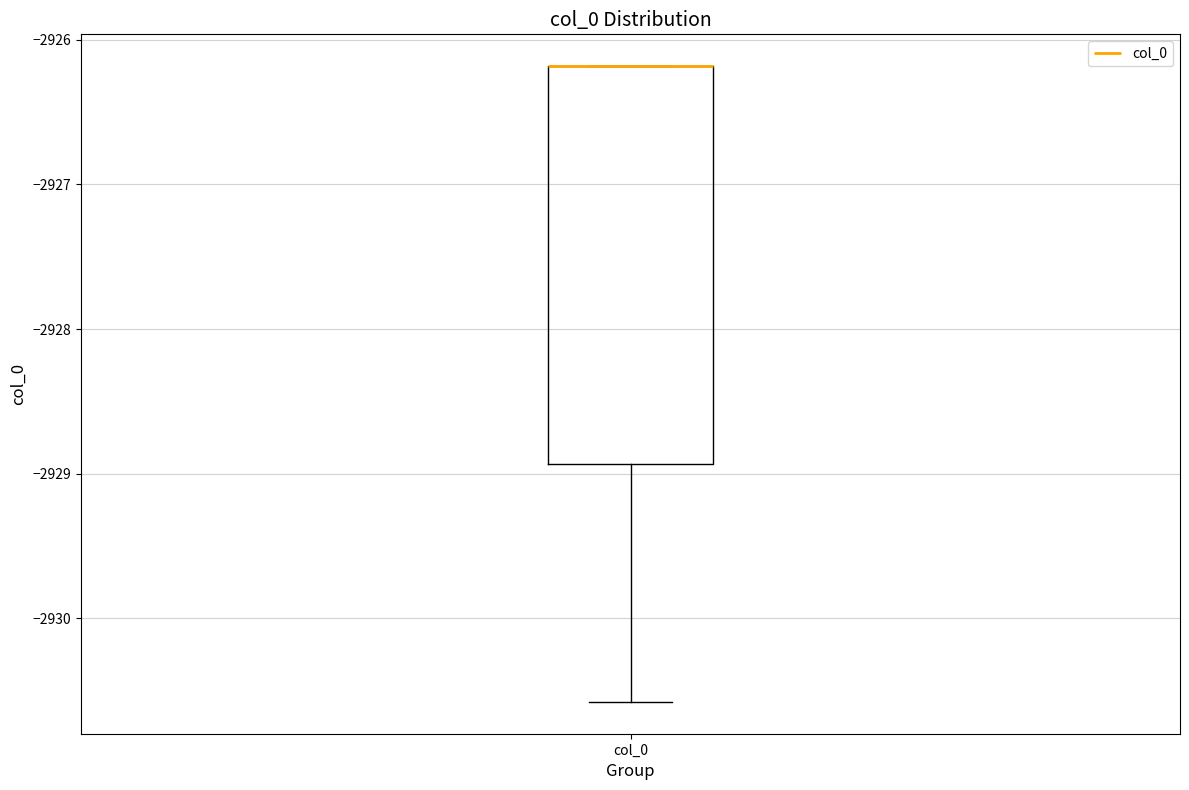

Where is the upper edge of the box for col_0 on the y-axis? The values are not printed on the chart, so give them approximately, as read against the axis.

-2926.2